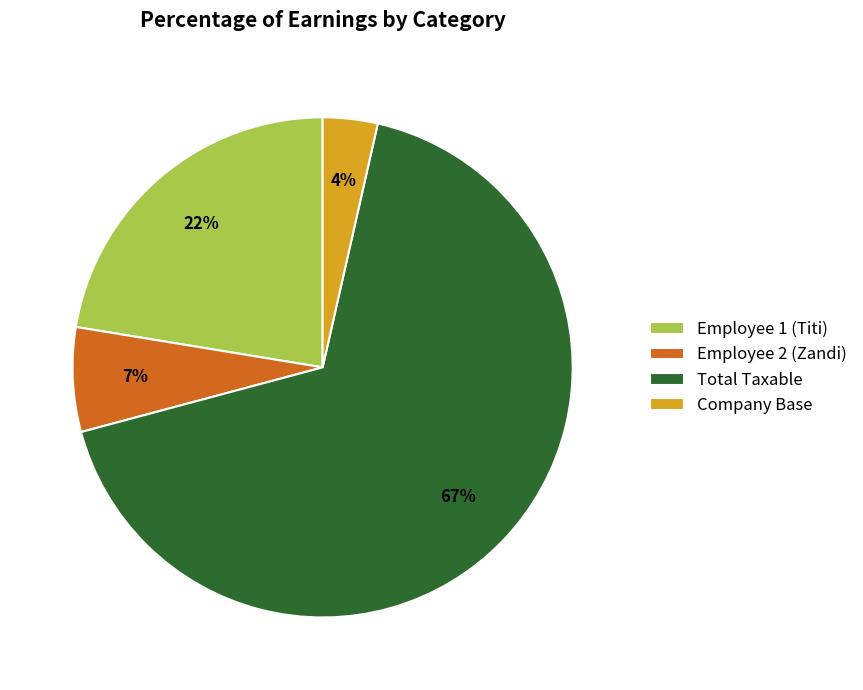

What is the largest slice in the pie chart?

Total Taxable